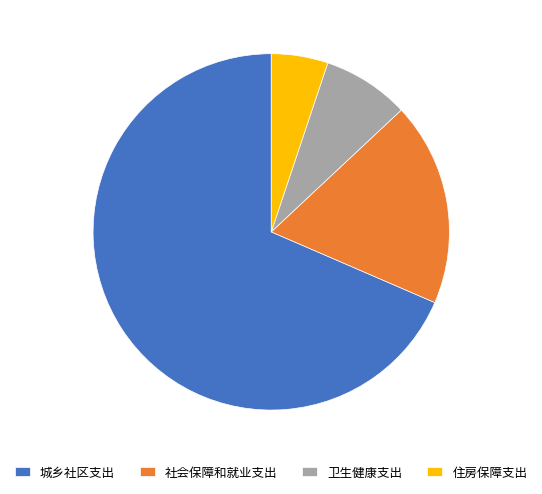

The 住房保障支出 slice represents 5% of the pie. True or false?

True